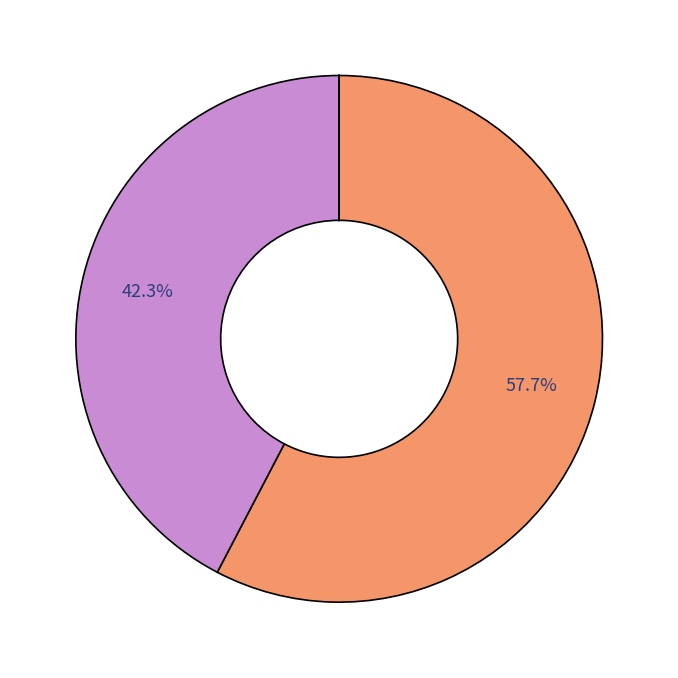

Count the number of slices in the pie.

4